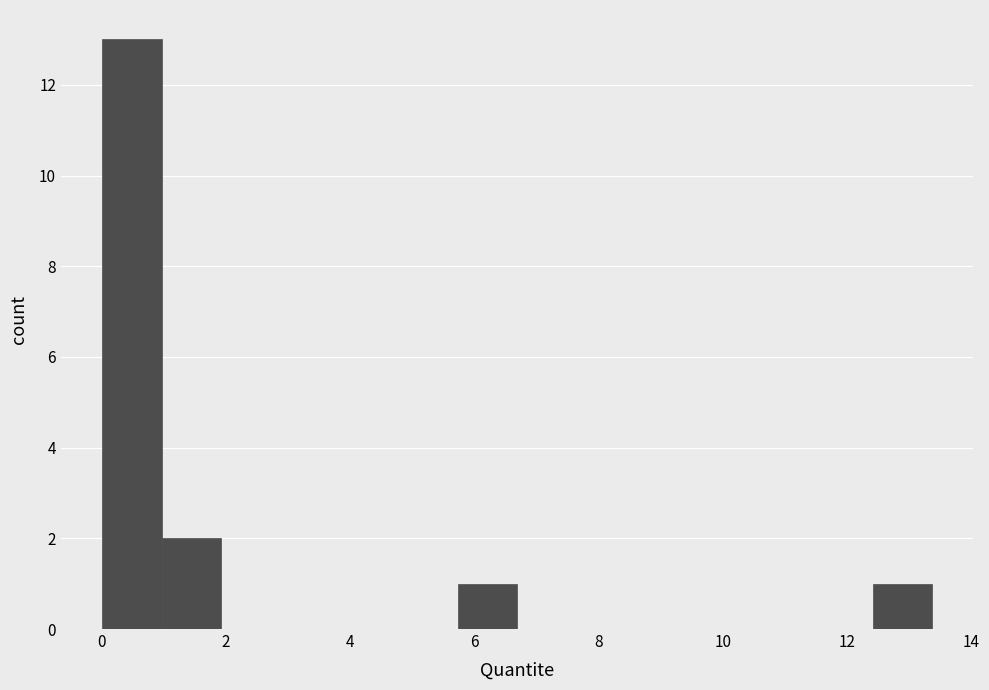

Which range on the x-axis has the tallest bar?

0.0 to 1.0